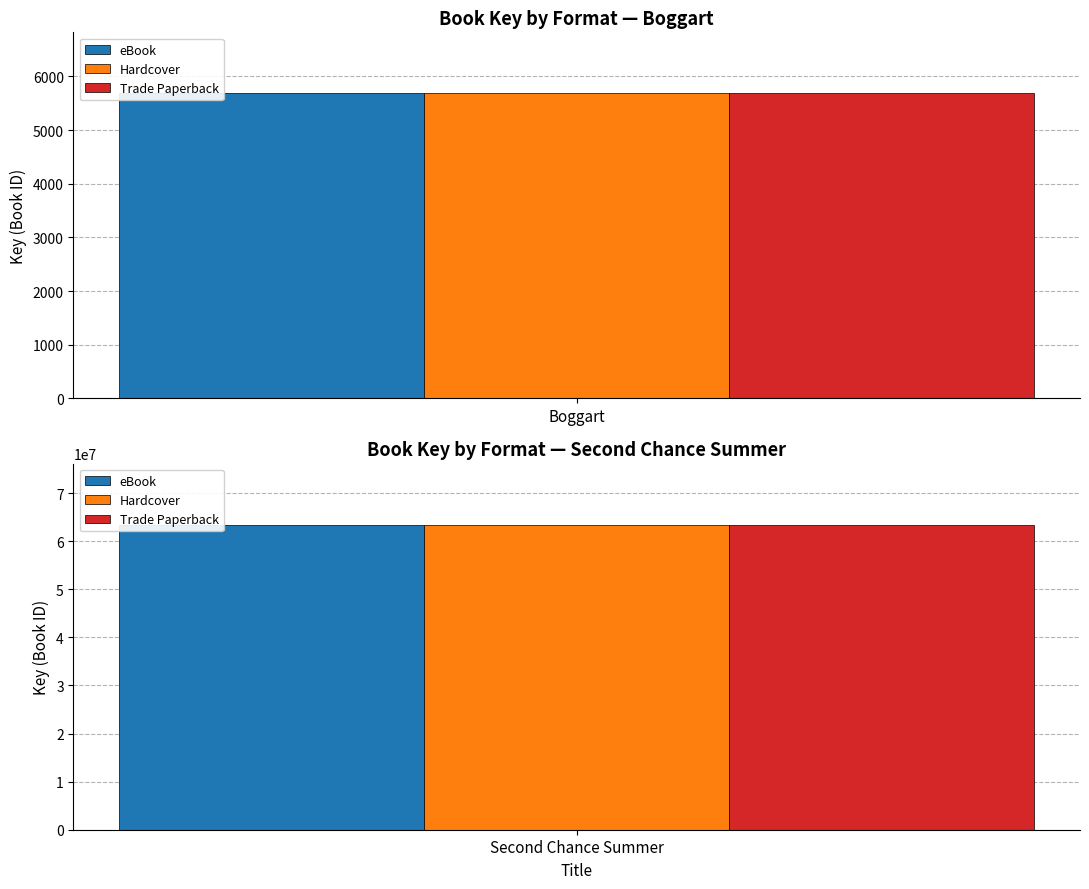

How many Trade Paperback values are between 5685 and 63462831?

2